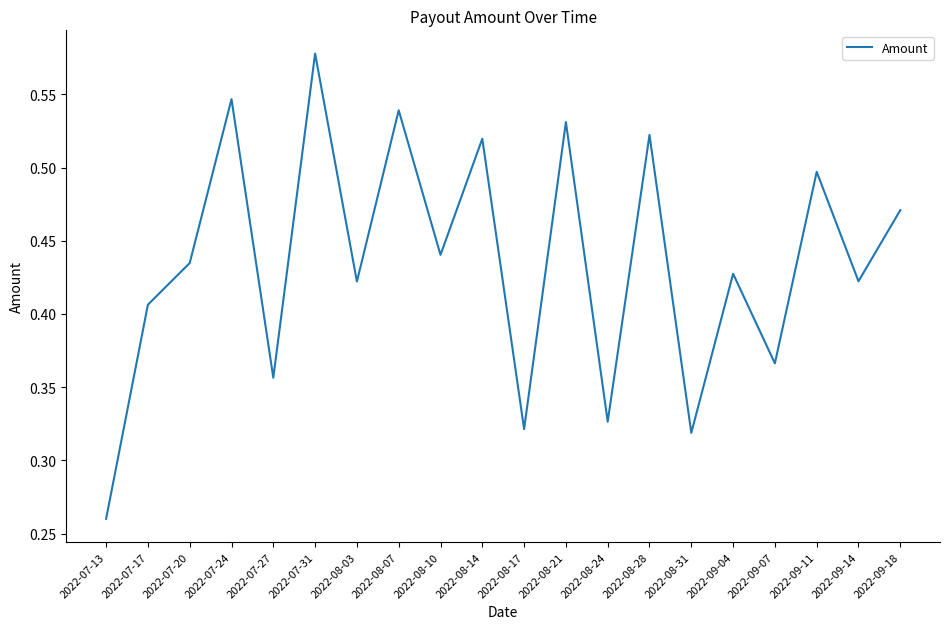

Is it true that the value at 2022-09-07 is 0.5?

False